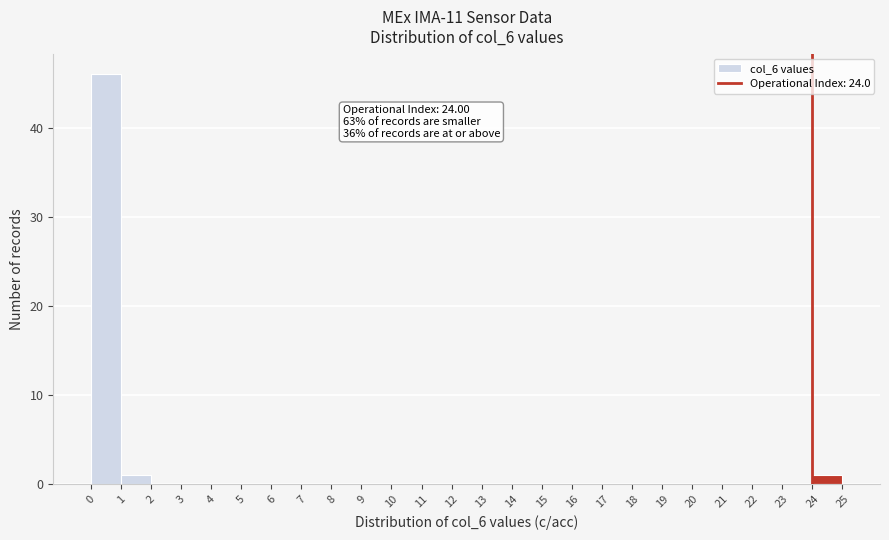

Over which range of the x-axis is the bar tallest?

0 to 1